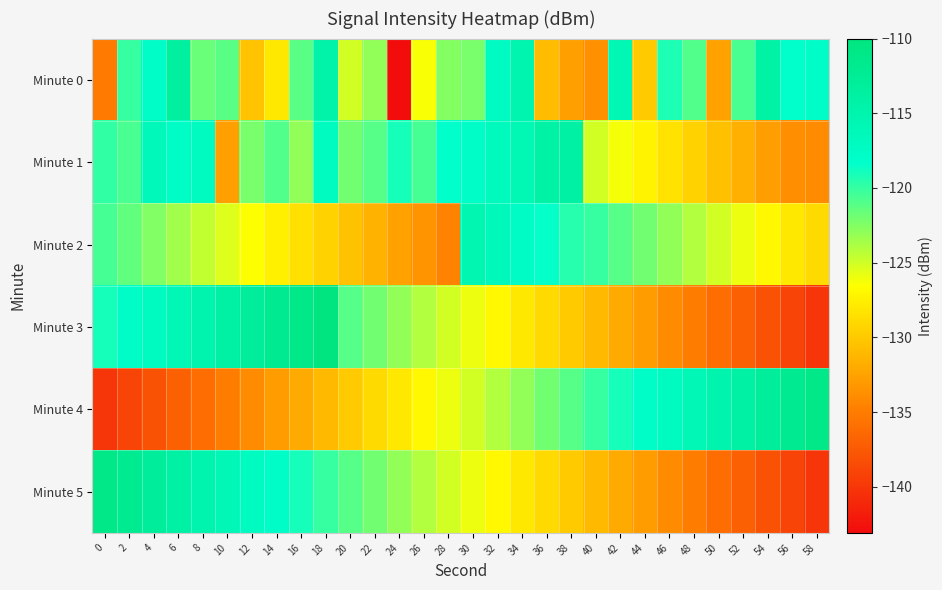

Between 26 and 30, which series saw the biggest shift?

Minute 2